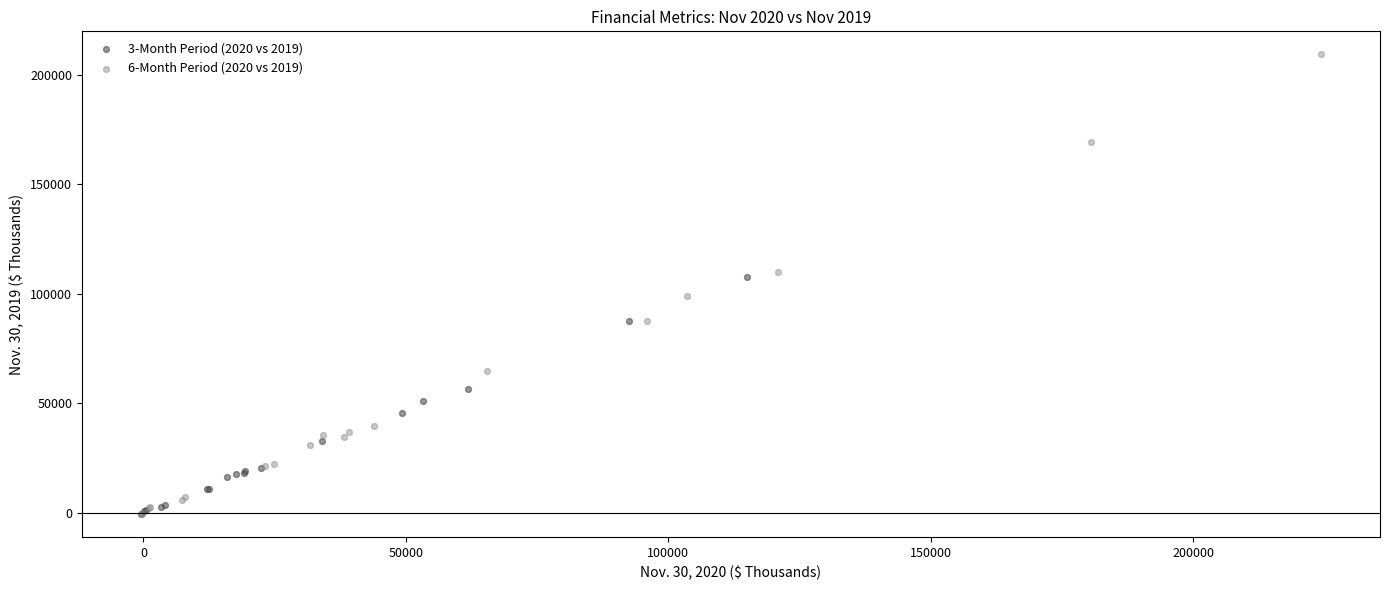

Which series has the widest spread of Y values?

6-Month Period (2020 vs 2019)